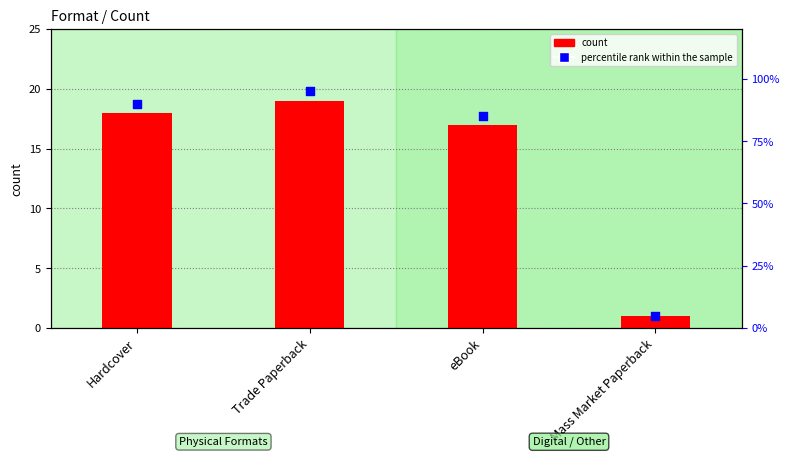

At how many categories does at least one series exceed 29?

3